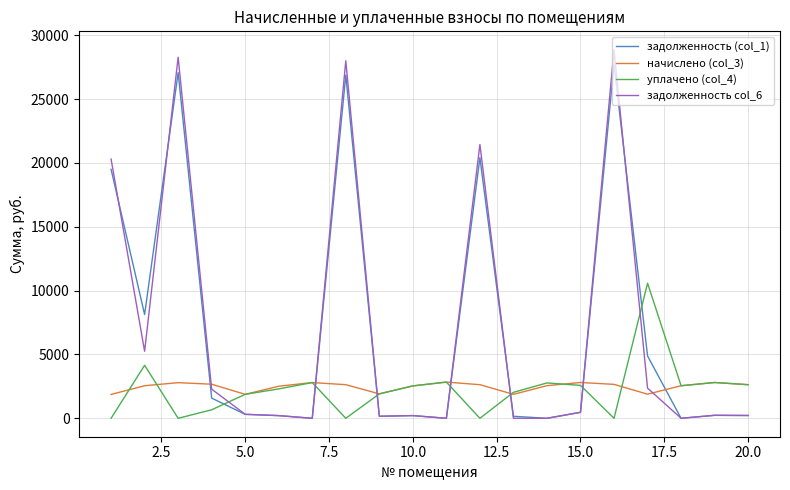

True or false: задолженность (col_1) and уплачено (col_4) cross at least once.

True